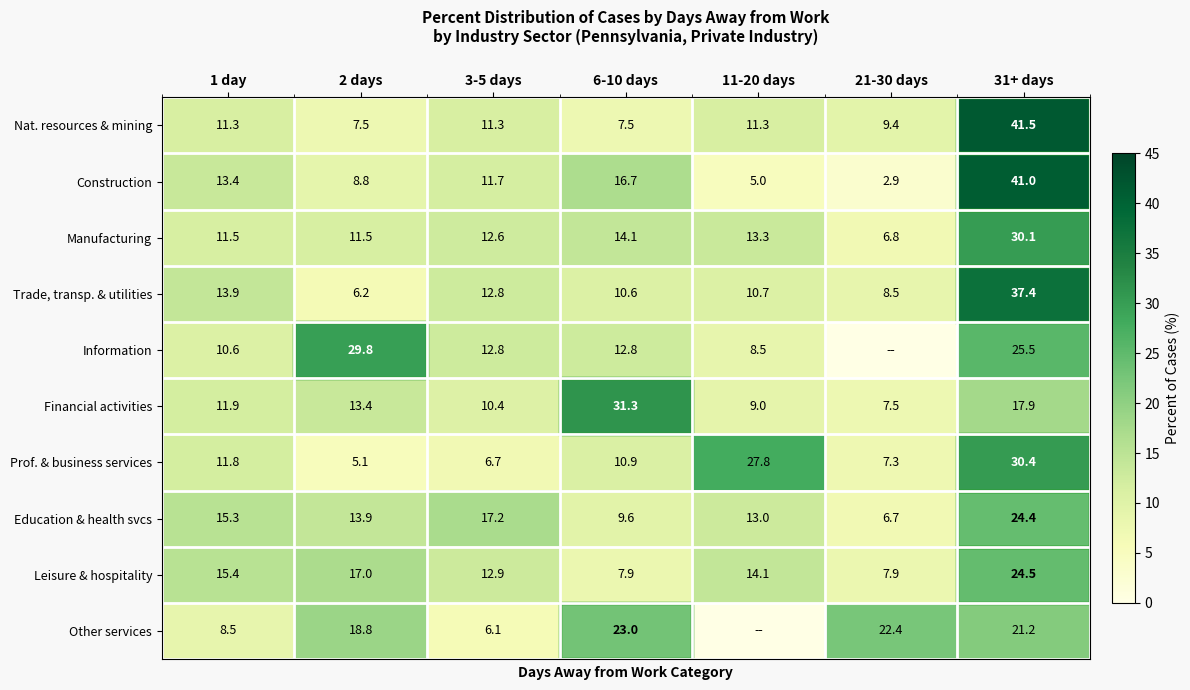

What is the difference between the maximum and minimum values in the Construction series?

38.1